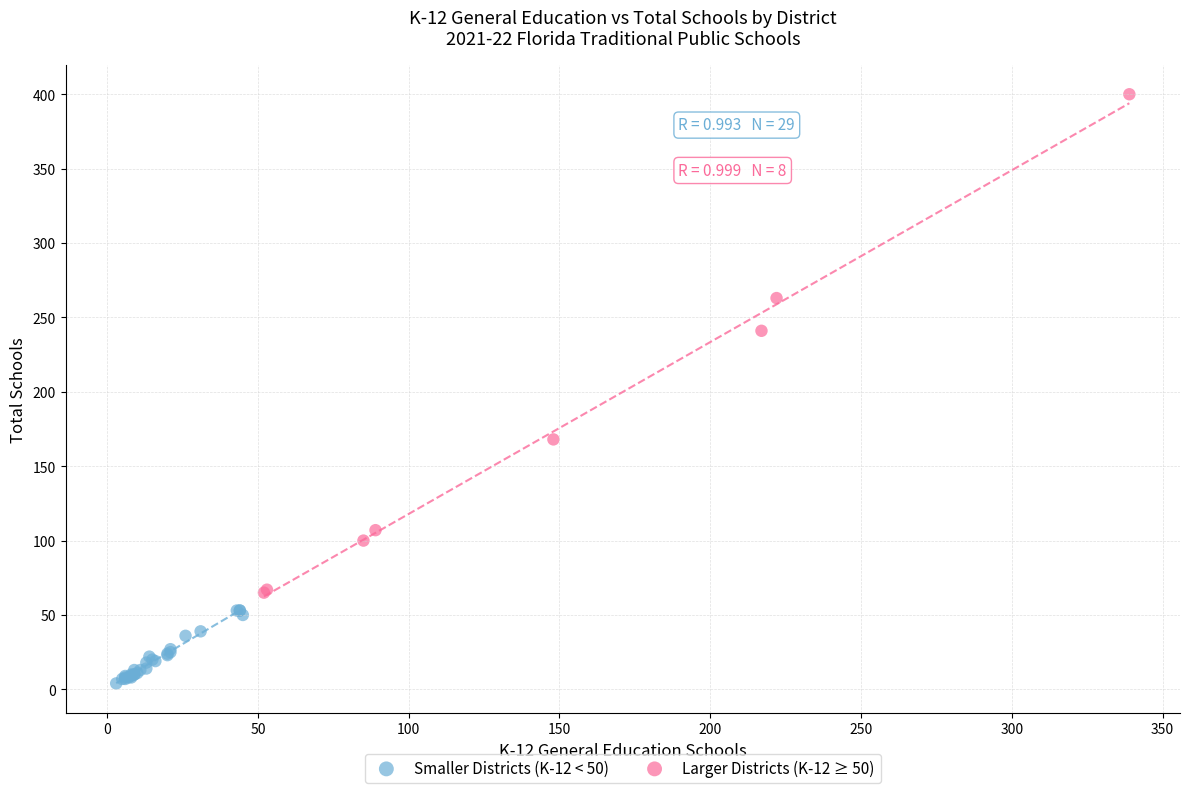

Which series contains the lowest Y value?

Smaller Districts (K-12 < 50)